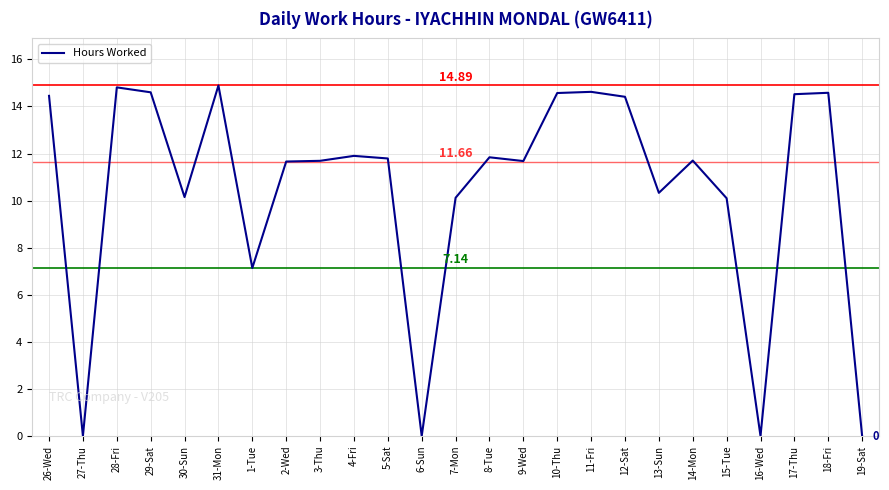

What position from the right is 7-Mon?

13